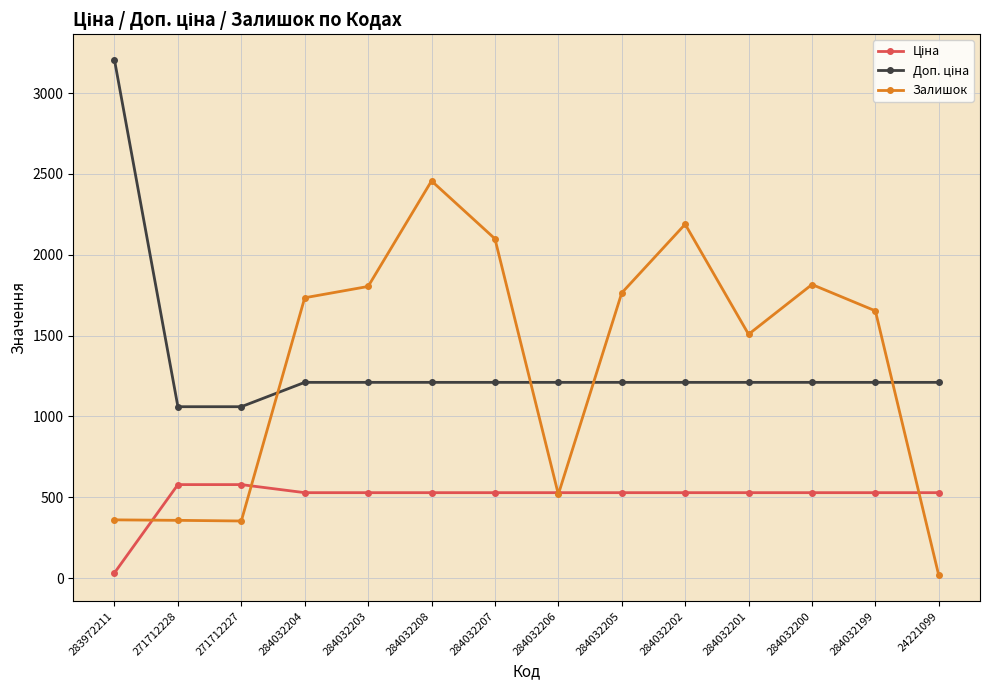

At which label does Залишок reach its minimum?

24221099